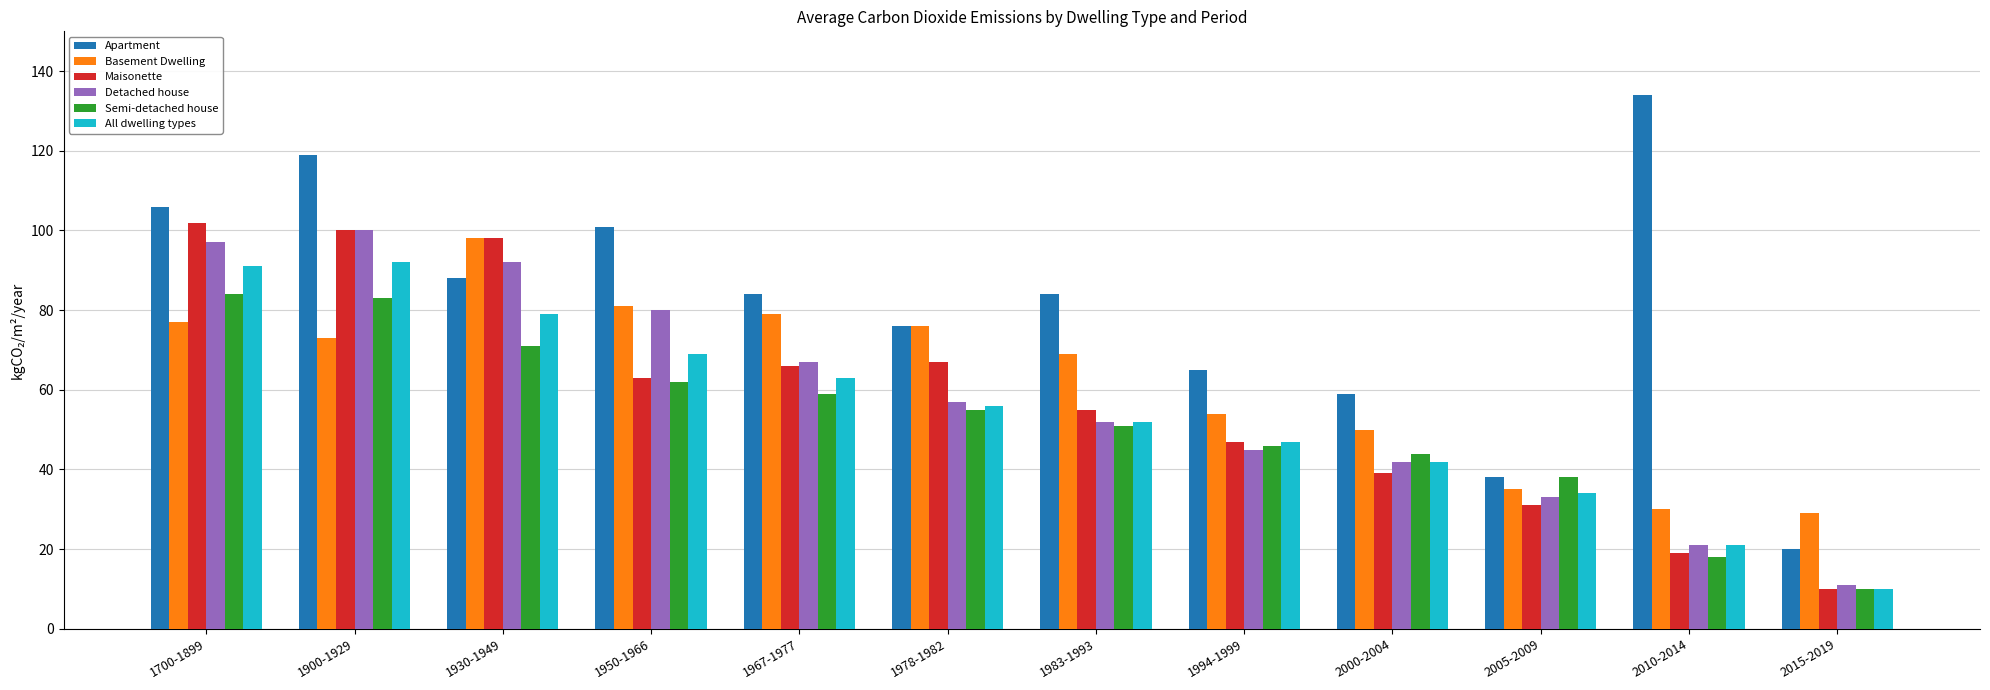

Does the chart contain any negative values?

No